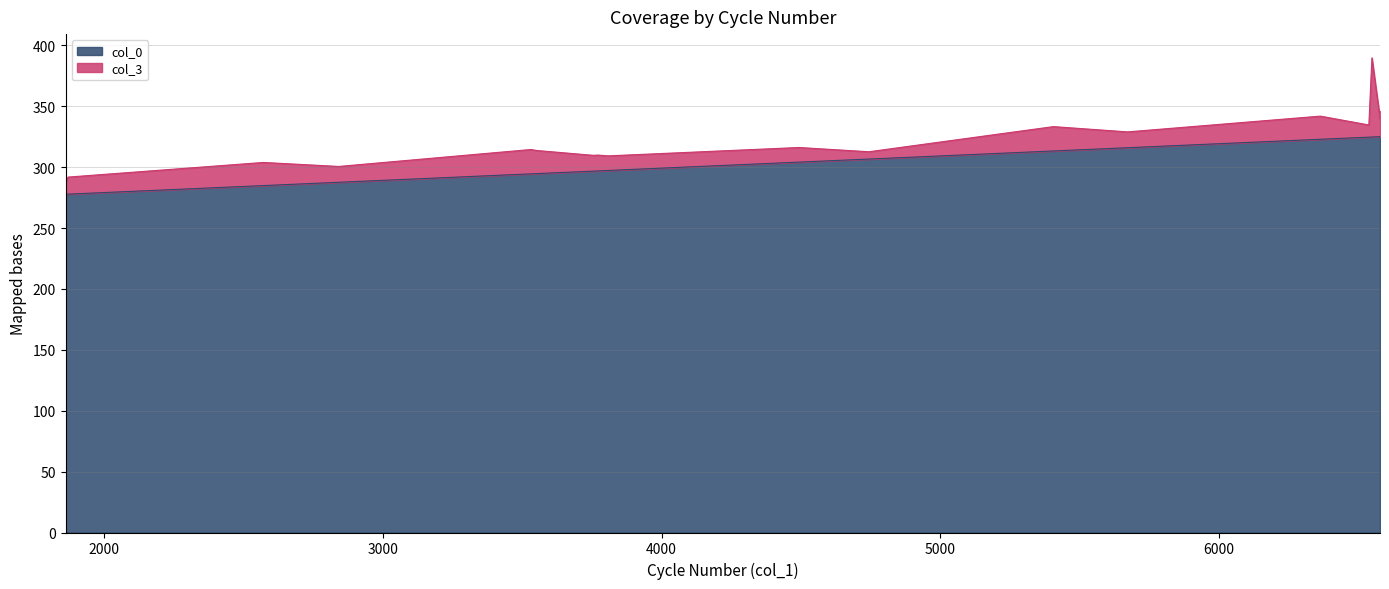

Rank the categories by value from highest to lowest.

6578, 6578, 6549, 6538, 6364, 5672, 5406, 4744, 4493, 3808, 3772, 3754, 3551, 3531, 2841, 2571, 1870, 1861